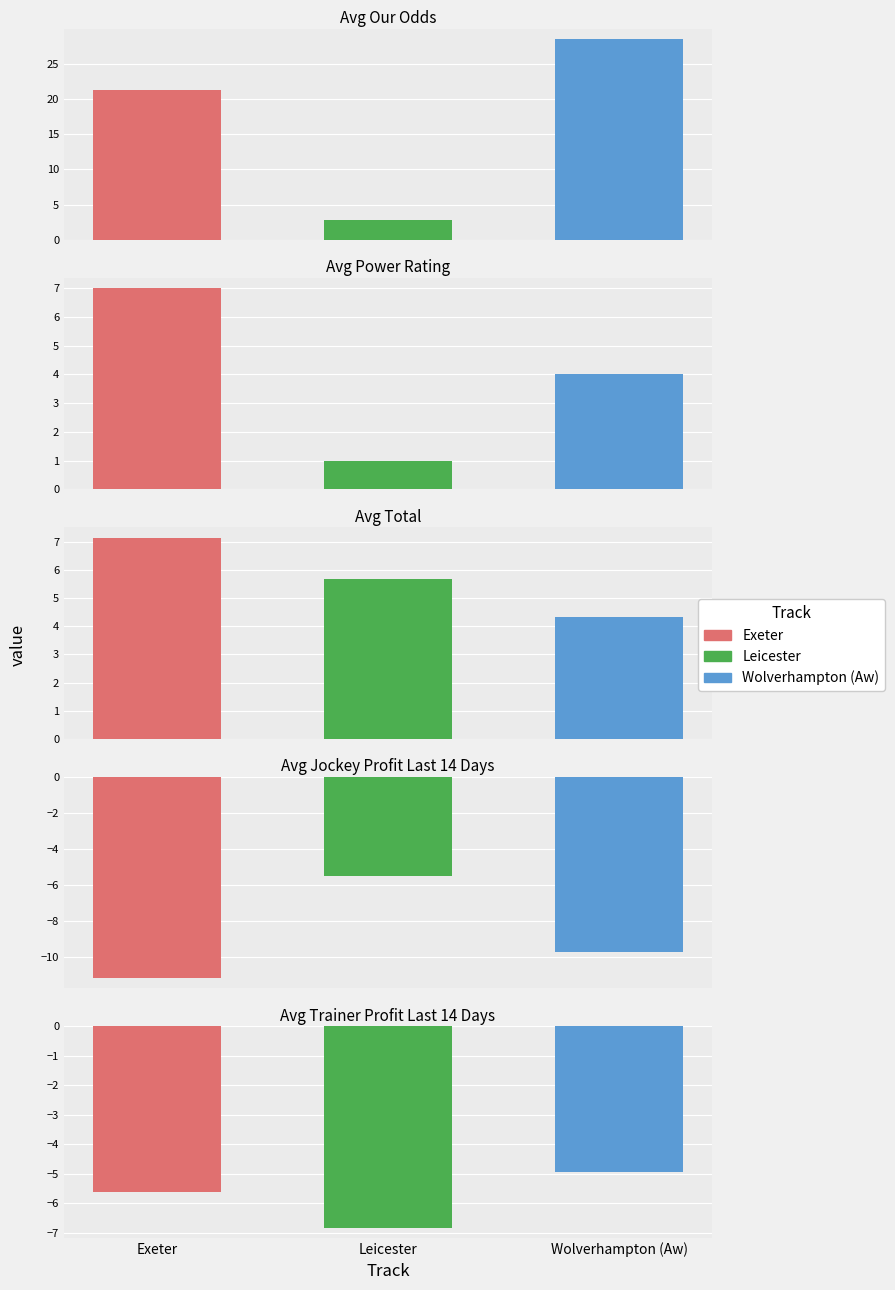

The Avg Total series shows 2.2 at Leicester. True or false?

False